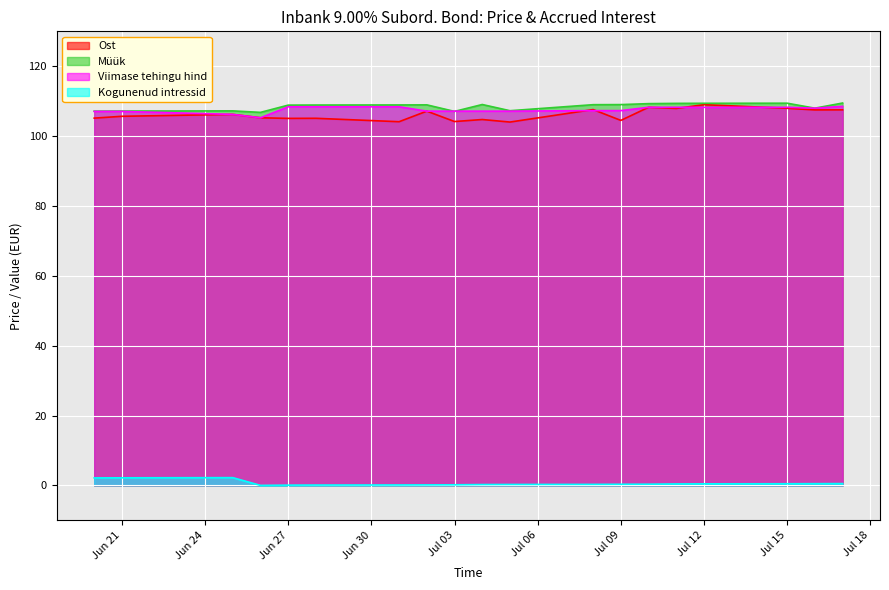

What is the spread (max minus min) of values at Jul 09?

108.7